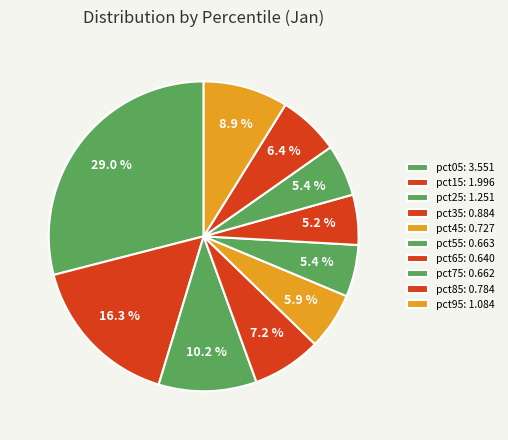

True or false: pct25 accounts for 10% of the total.

True